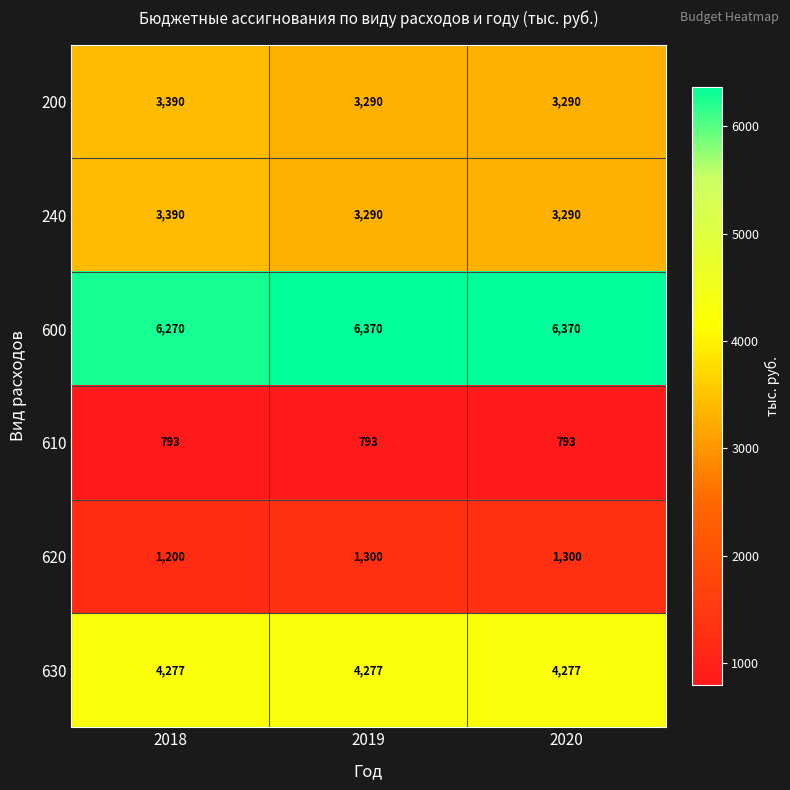

Which series has the largest total across all categories?

600